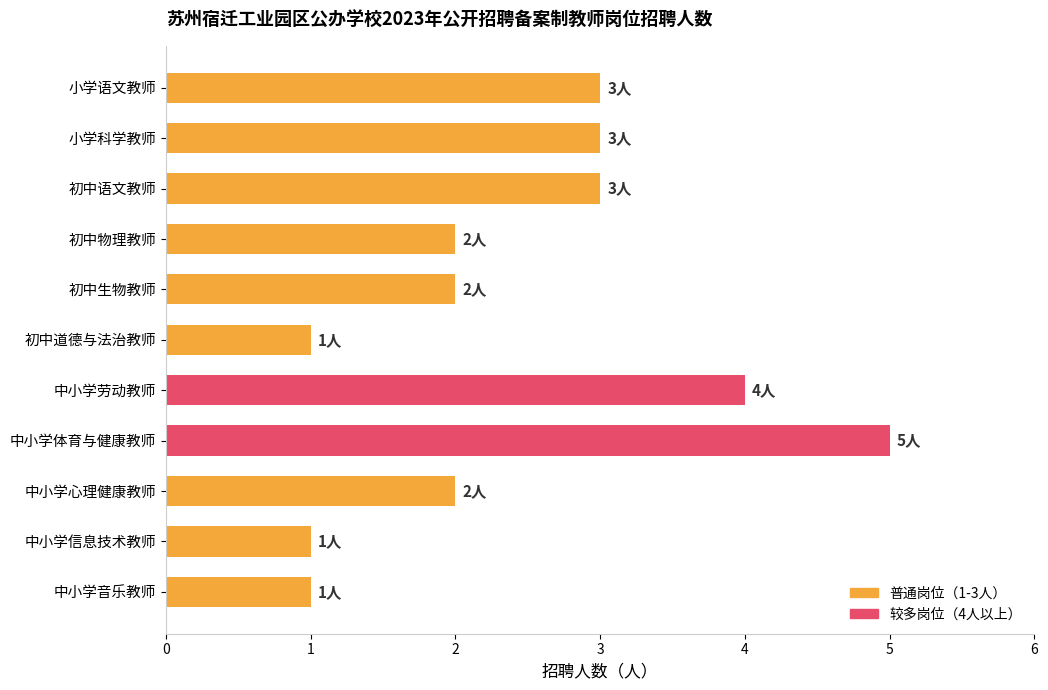

What is the difference between the maximum and minimum values?

4